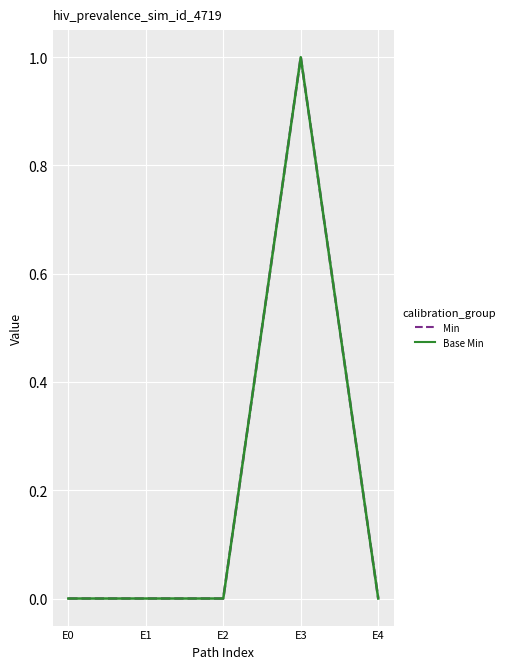

Which has a higher value, E0 or E4?

E0